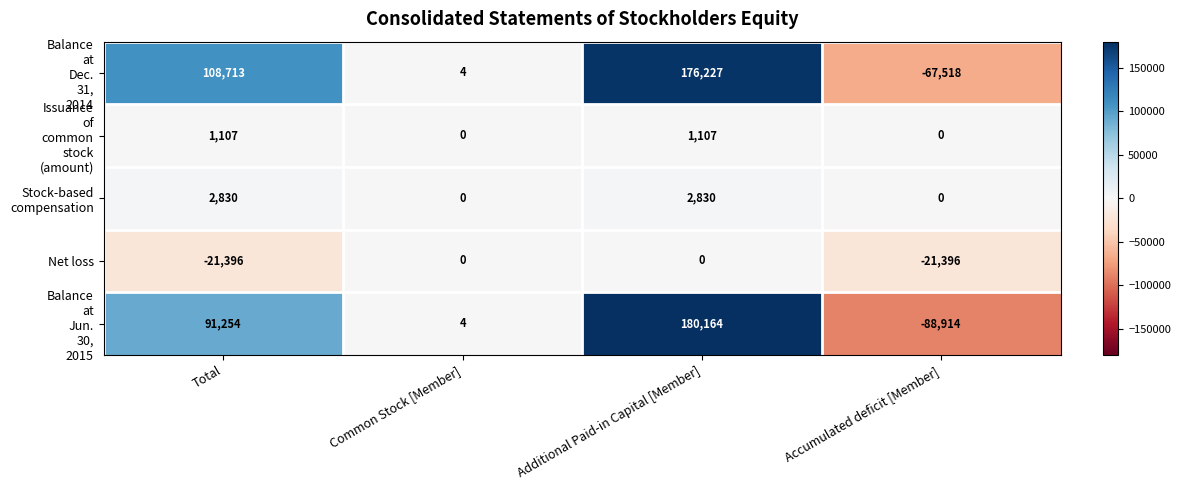

What is the sum of the Net loss values at Total and Accumulated deficit [Member]?

-42792